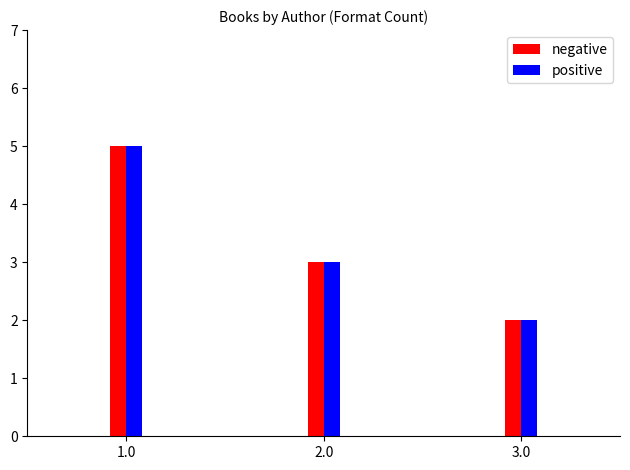

At which category is the sum across all series the highest?

1.0